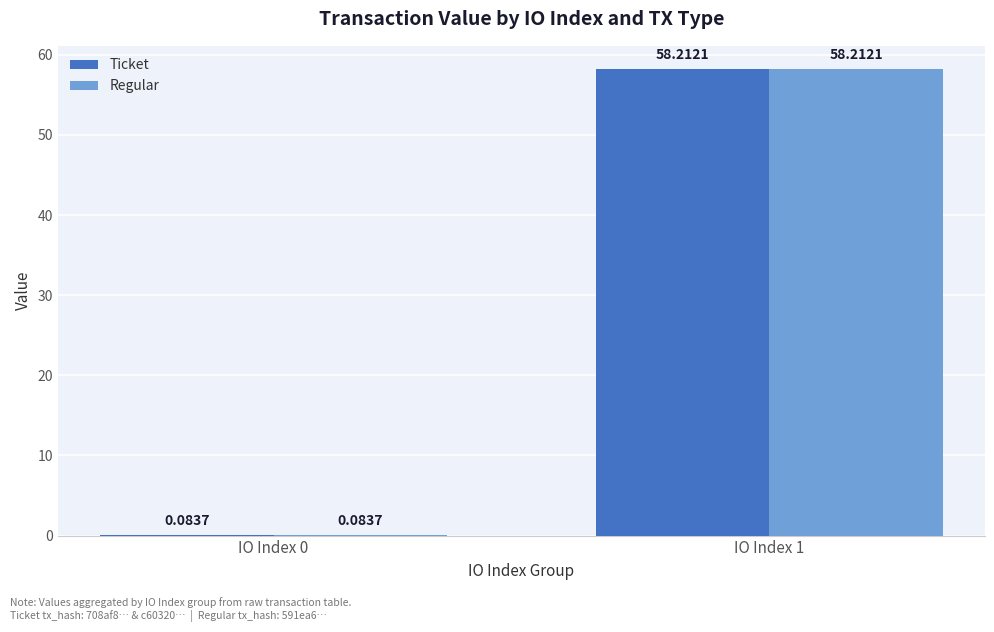

What is the sum of all Regular values?

58.3